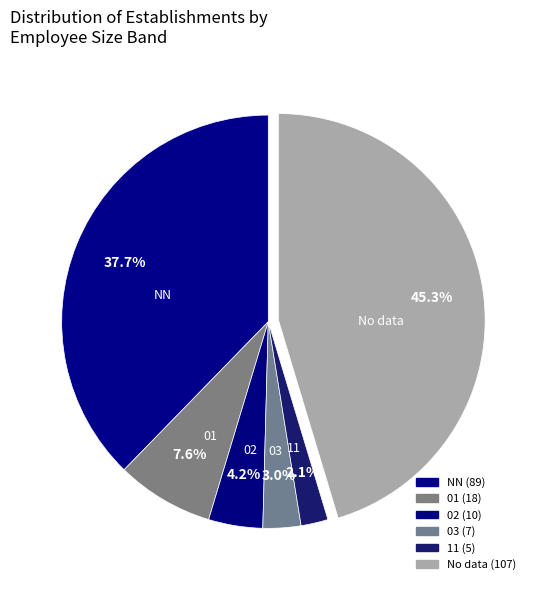

Which slice is the largest?

No data